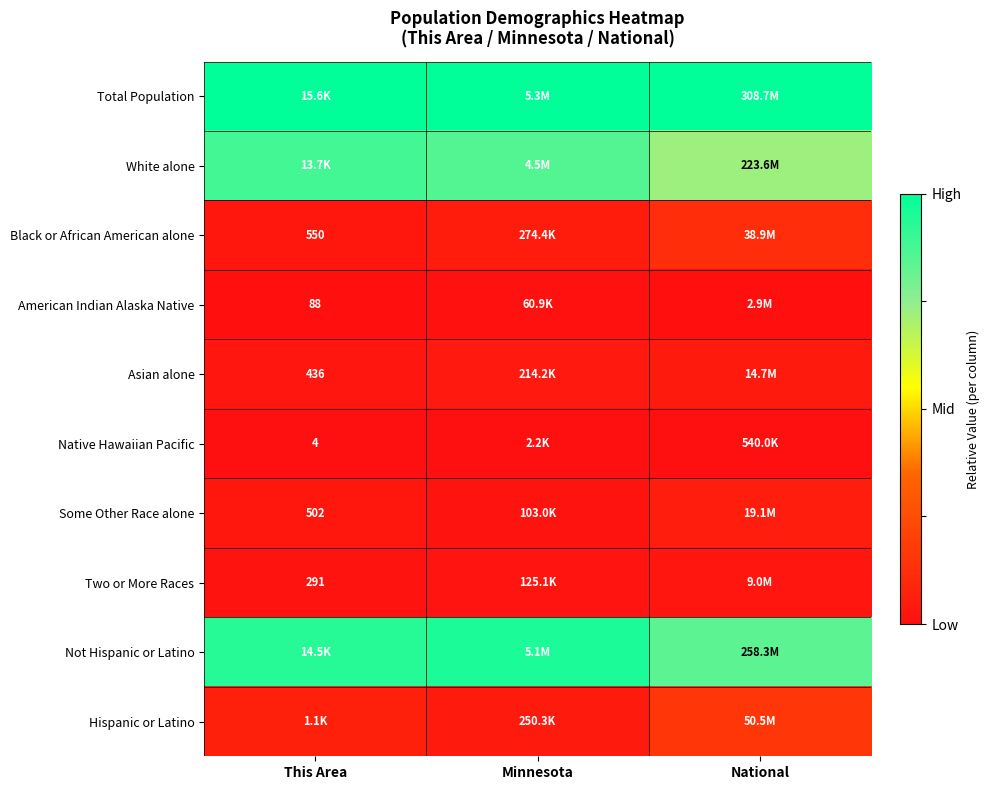

Which has a higher value, National or Minnesota?

National